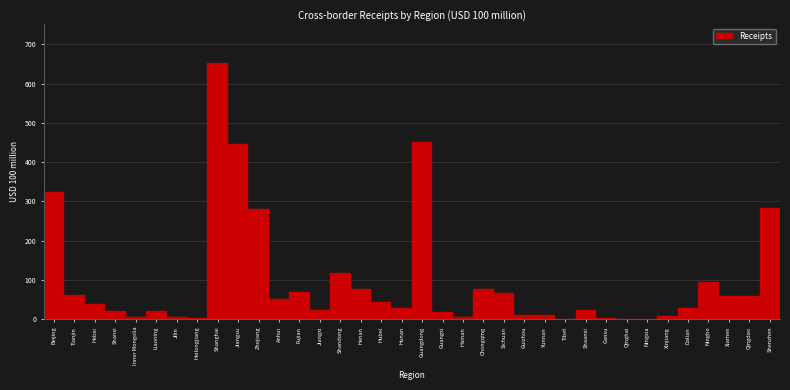

Read the value at Henan.

77.2